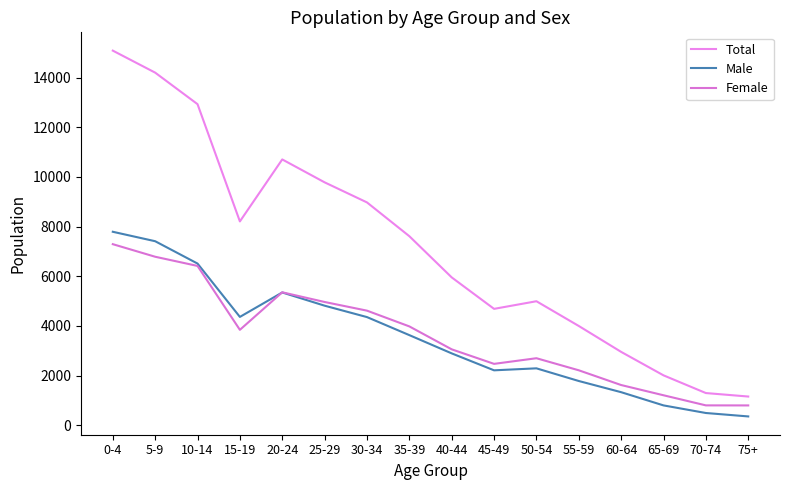

At which category is the sum across all series the highest?

0-4